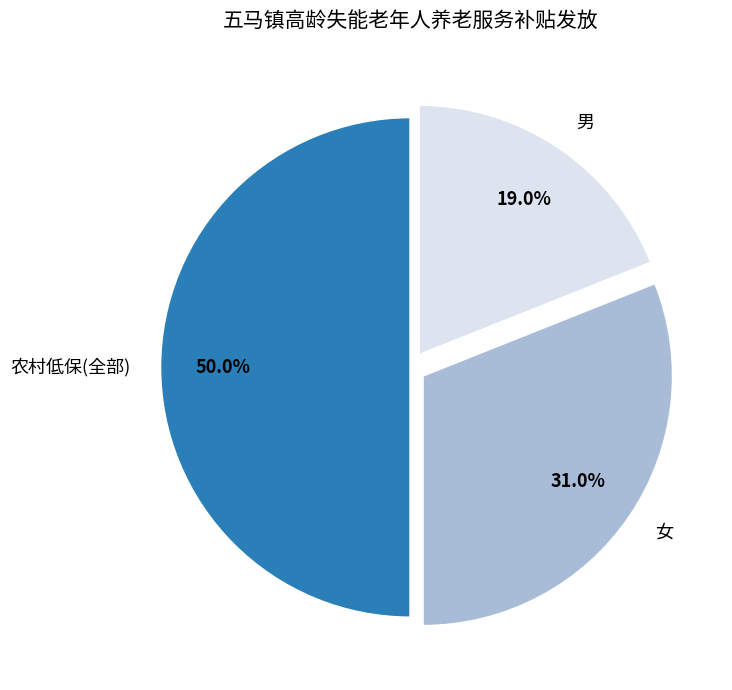

Does 男 account for over 50% of the chart?

No